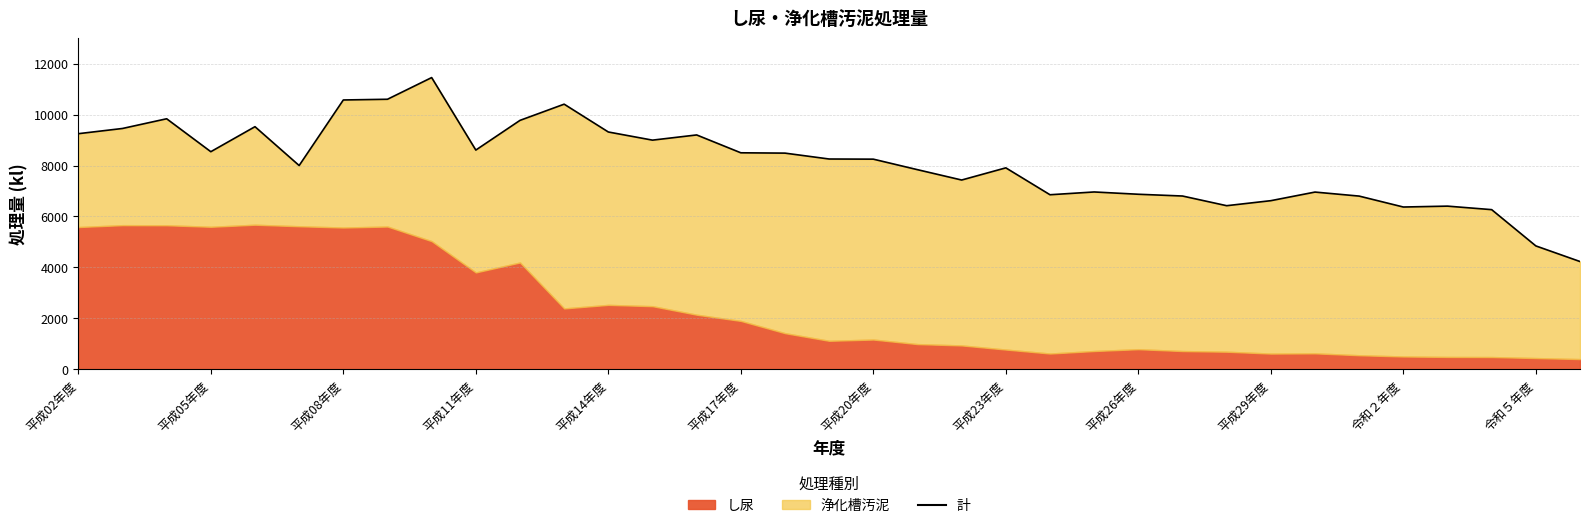

What is the change in value from 19 to 24?

-965